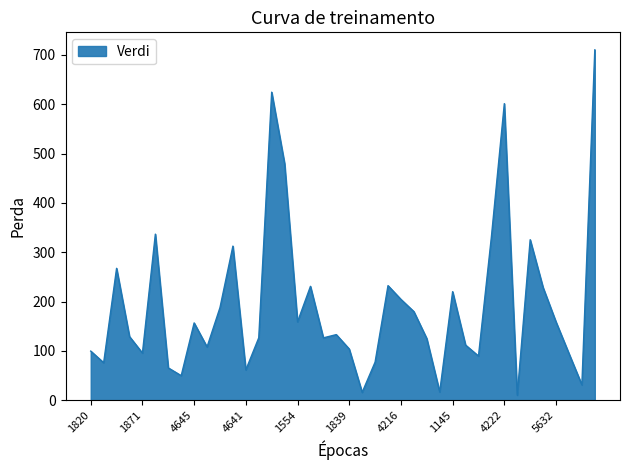

What is the greatest value displayed?

710.4